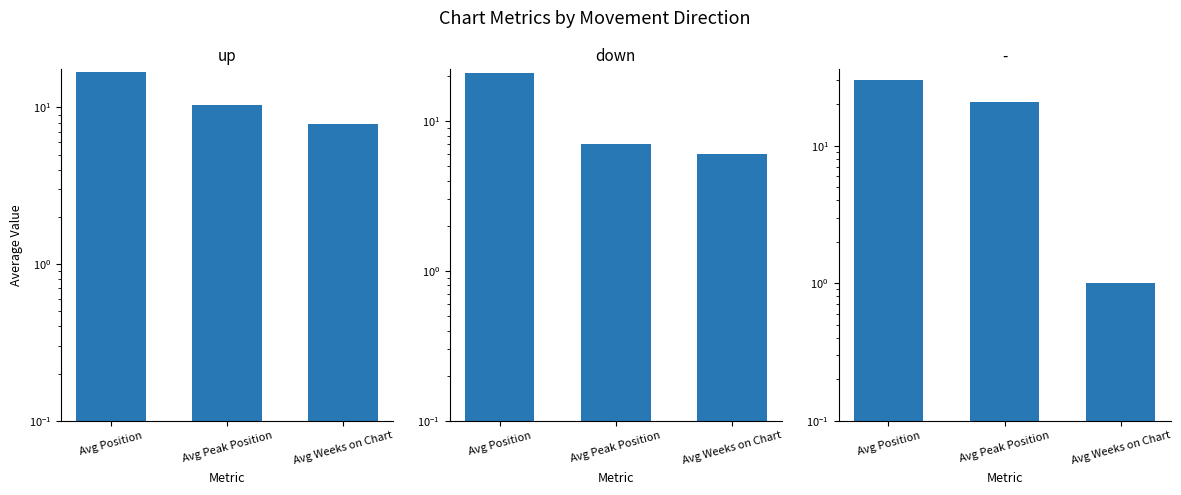

What is the minimum value for down?

6.0